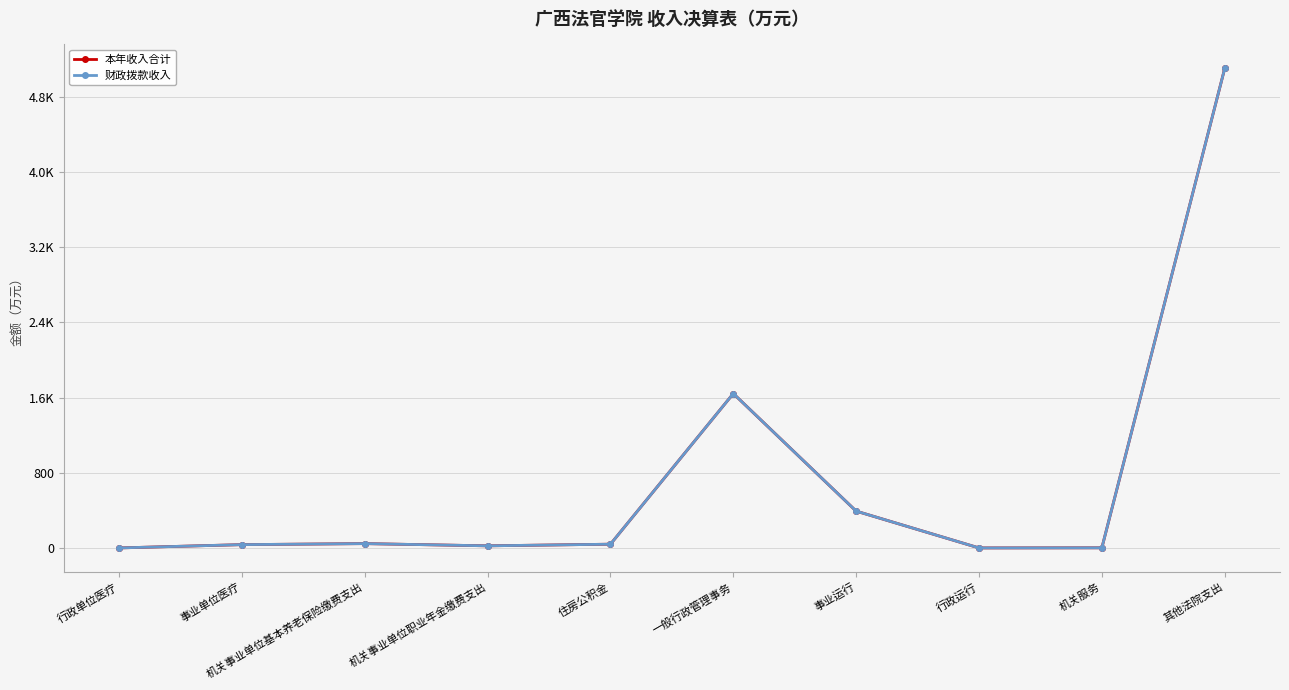

Which series has the widest spread of values?

本年收入合计